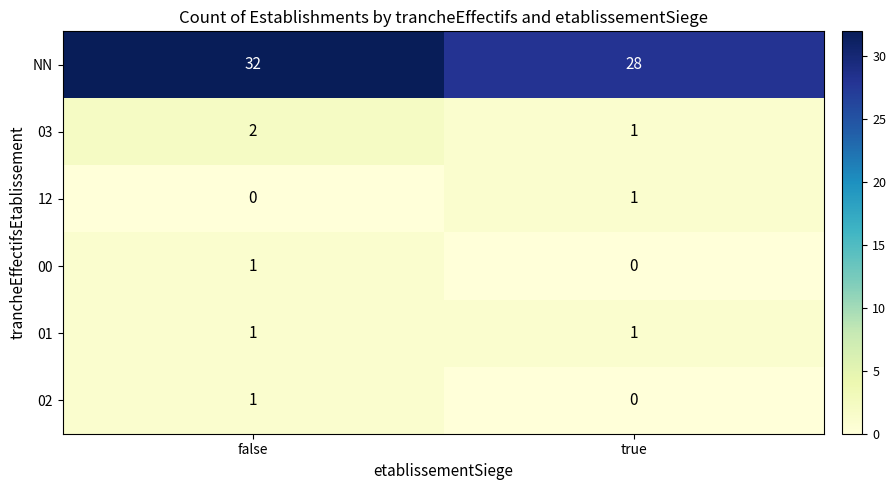

At which label is 12 closest to 0?

false